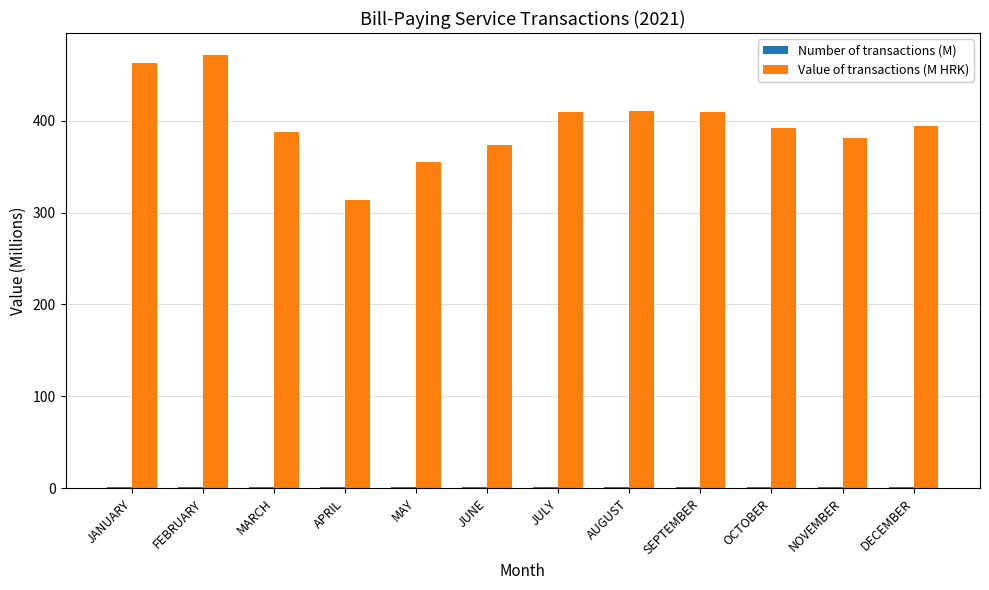

Between JANUARY and JULY, which series saw the biggest shift?

Value of transactions (M HRK)